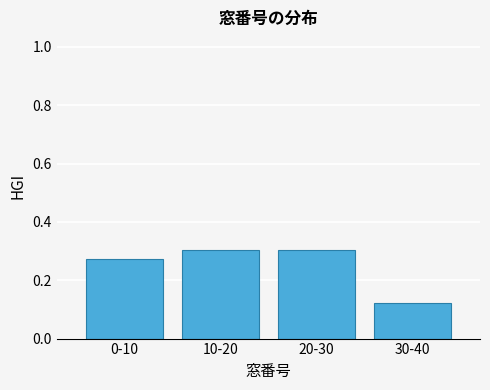

At which label is the value closest to 0?

30-40